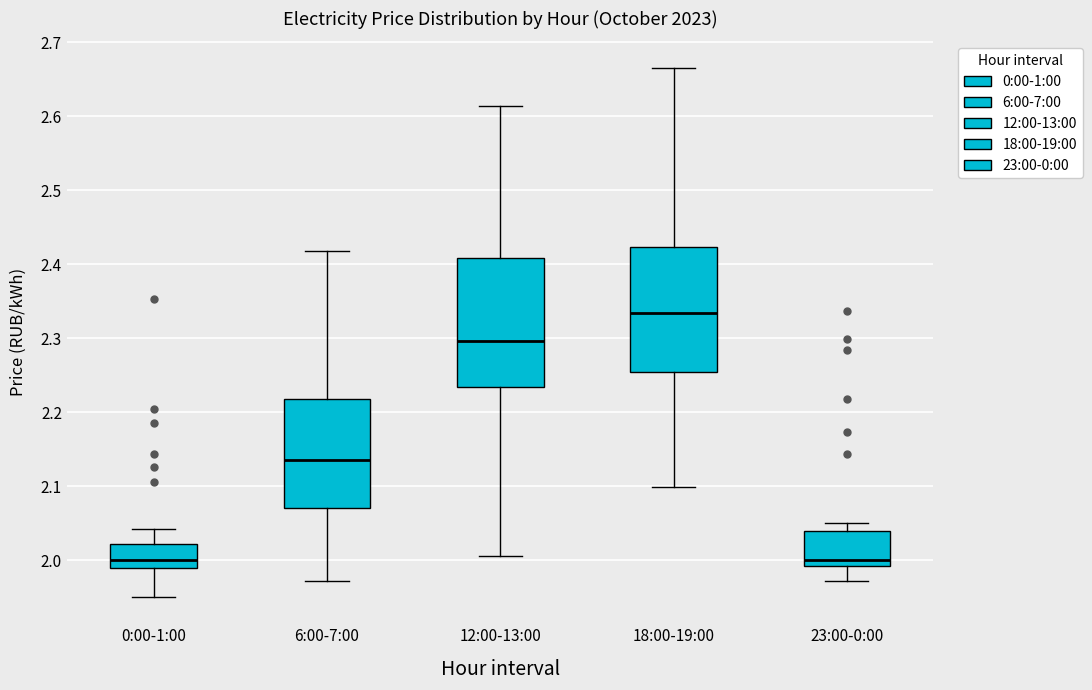

Reading left to right, read every box against the y-axis: the position of its median line, the range the box covers, and the ends of its whiskers. The values are not printed on the chart, so give them approximately, as read against the axis.

0:00-1:00: median 2.00, box 1.99 to 2.02, whiskers 1.95 to 2.04
6:00-7:00: median 2.14, box 2.07 to 2.22, whiskers 1.97 to 2.42
12:00-13:00: median 2.30, box 2.23 to 2.41, whiskers 2.01 to 2.61
18:00-19:00: median 2.33, box 2.25 to 2.42, whiskers 2.10 to 2.67
23:00-0:00: median 2.00, box 1.99 to 2.04, whiskers 1.97 to 2.05